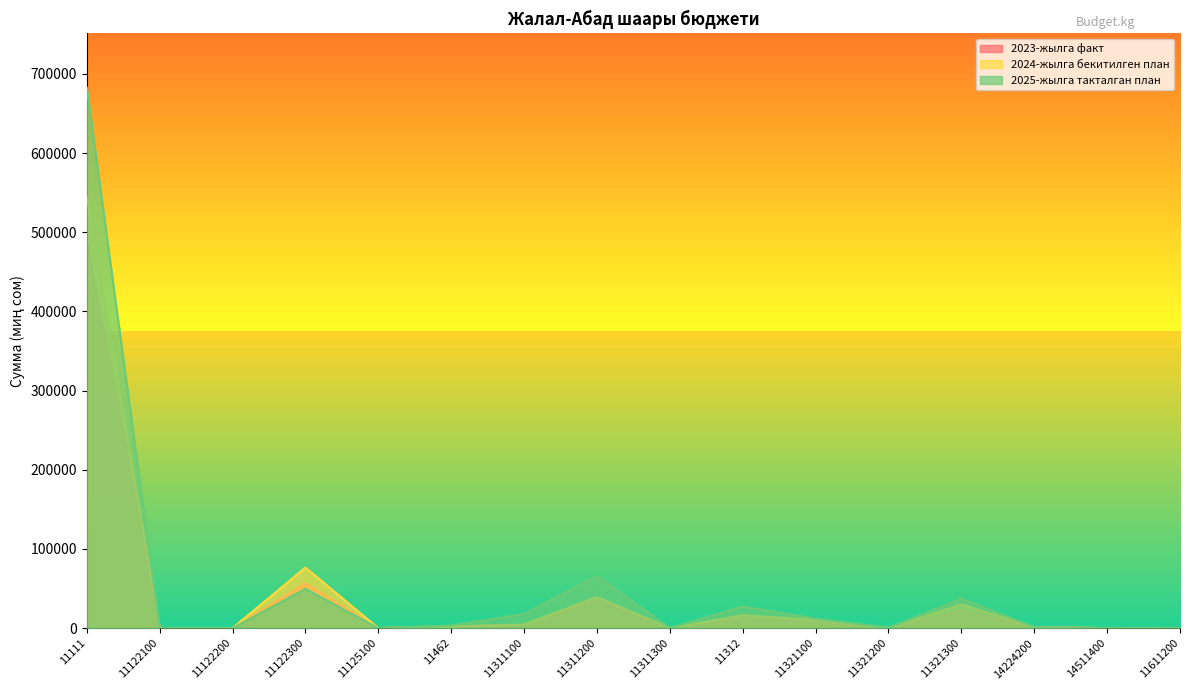

What is the sum of the 2023-жылга факт values at 14224200 and 11122200?

1122.3